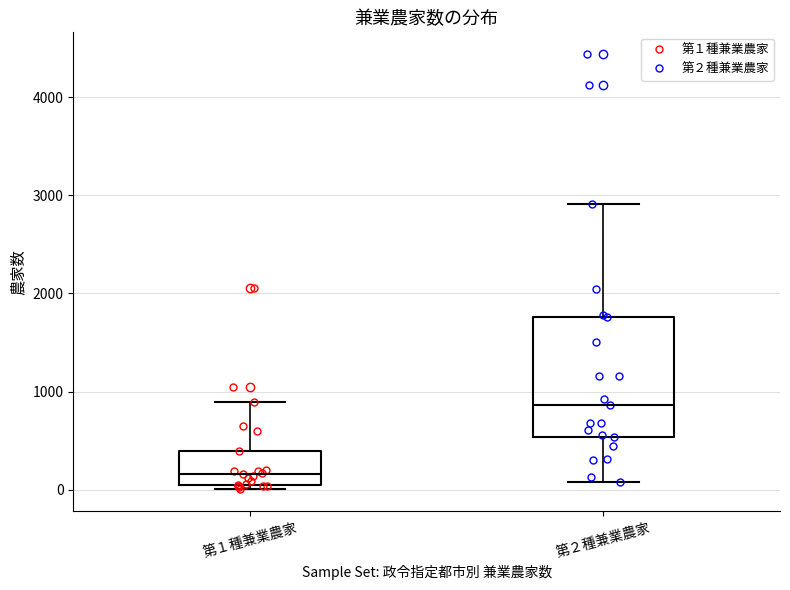

Which box is the tallest, from its lower edge to its upper edge?

第２種兼業農家